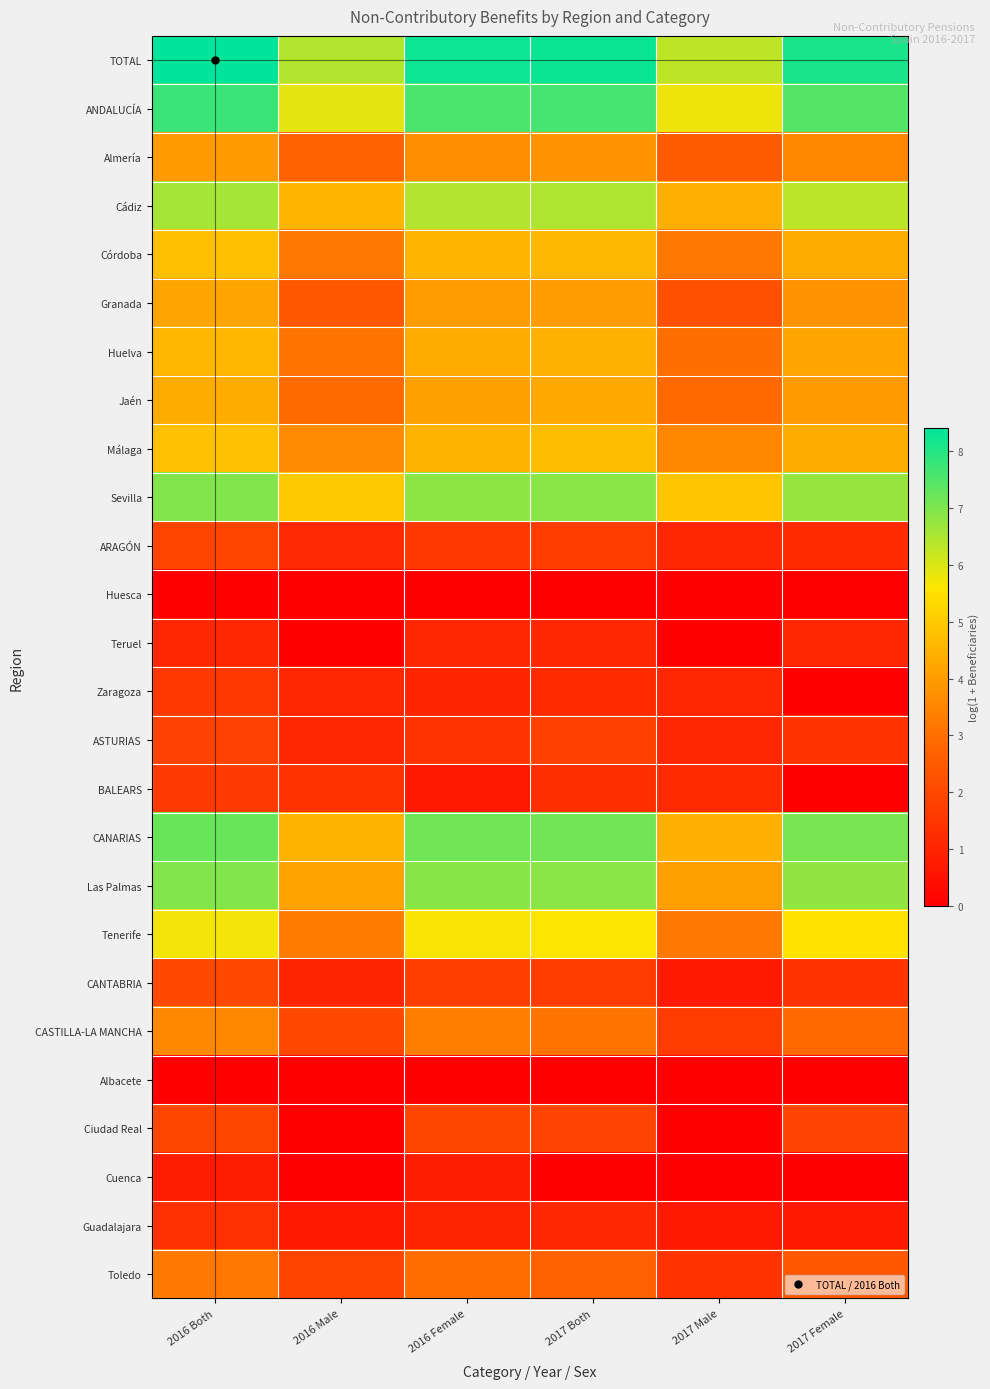

Rank the series by their maximum value, from highest to lowest.

TOTAL, ANDALUCÍA, CANARIAS, Sevilla, Las Palmas, Cádiz, Tenerife, Málaga, Córdoba, Huelva, Jaén, Granada, Almería, CASTILLA-LA MANCHA, Toledo, CANTABRIA, Ciudad Real, ARAGÓN, ASTURIAS, BALEARS, Zaragoza, Guadalajara, Teruel, Cuenca, Huesca, Albacete